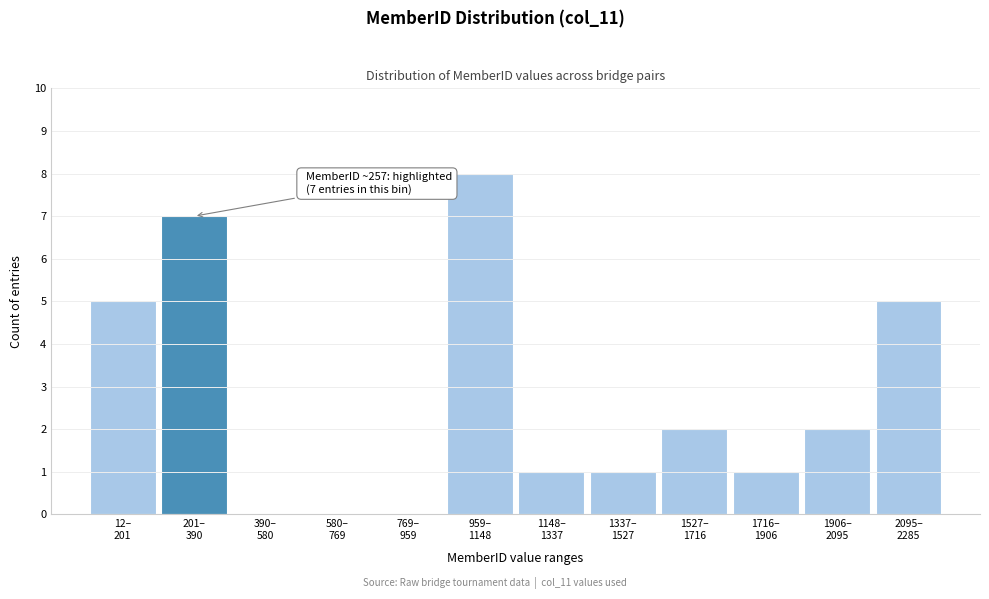

What is the greatest value displayed?

8